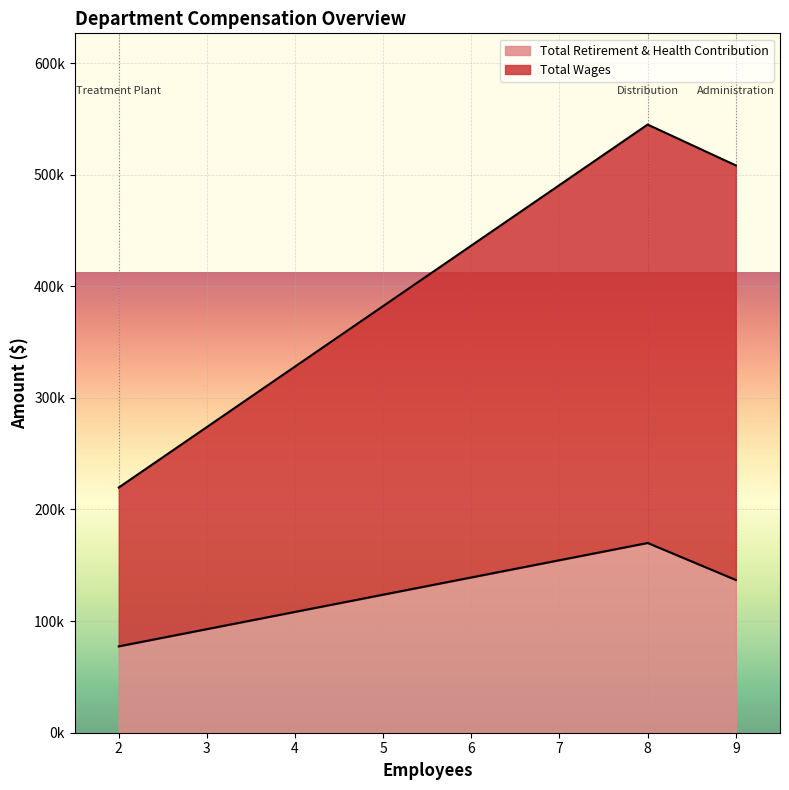

What is the difference between the Total Retirement & Health Contribution values at Treatment Plant and Distribution?

92631